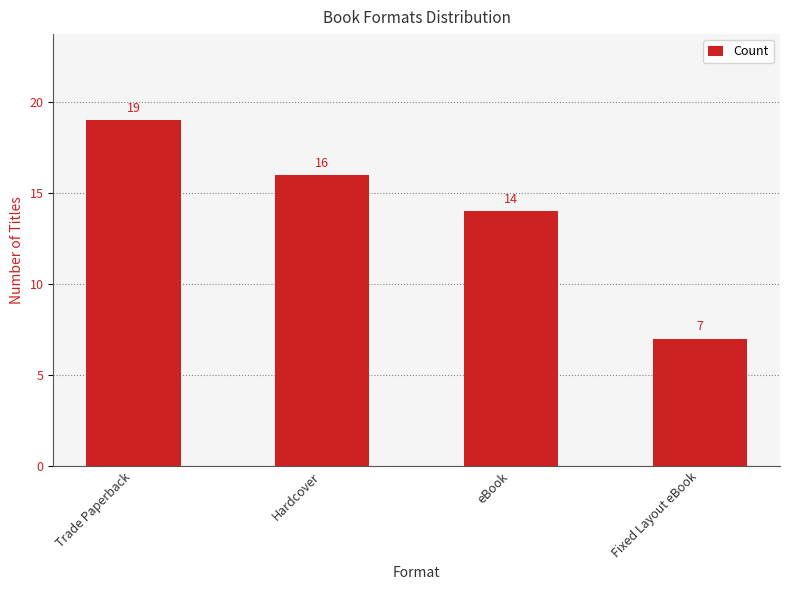

Is it true that the value at Hardcover is 16?

True